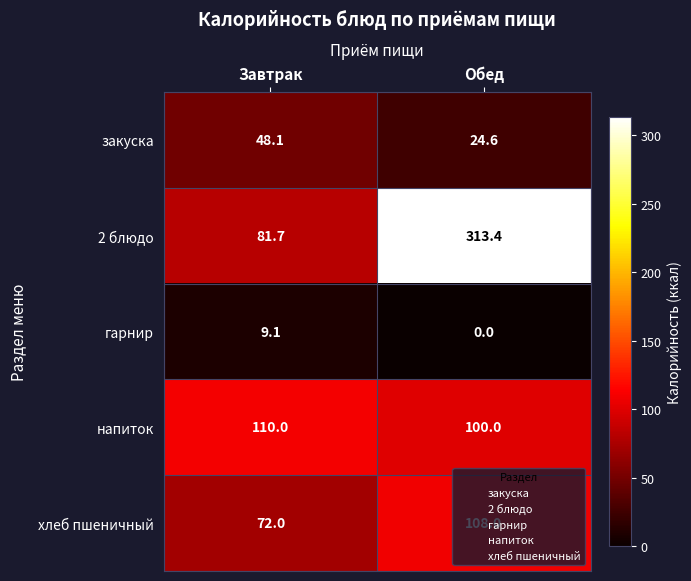

The напиток series shows 100.0 at Обед. True or false?

True